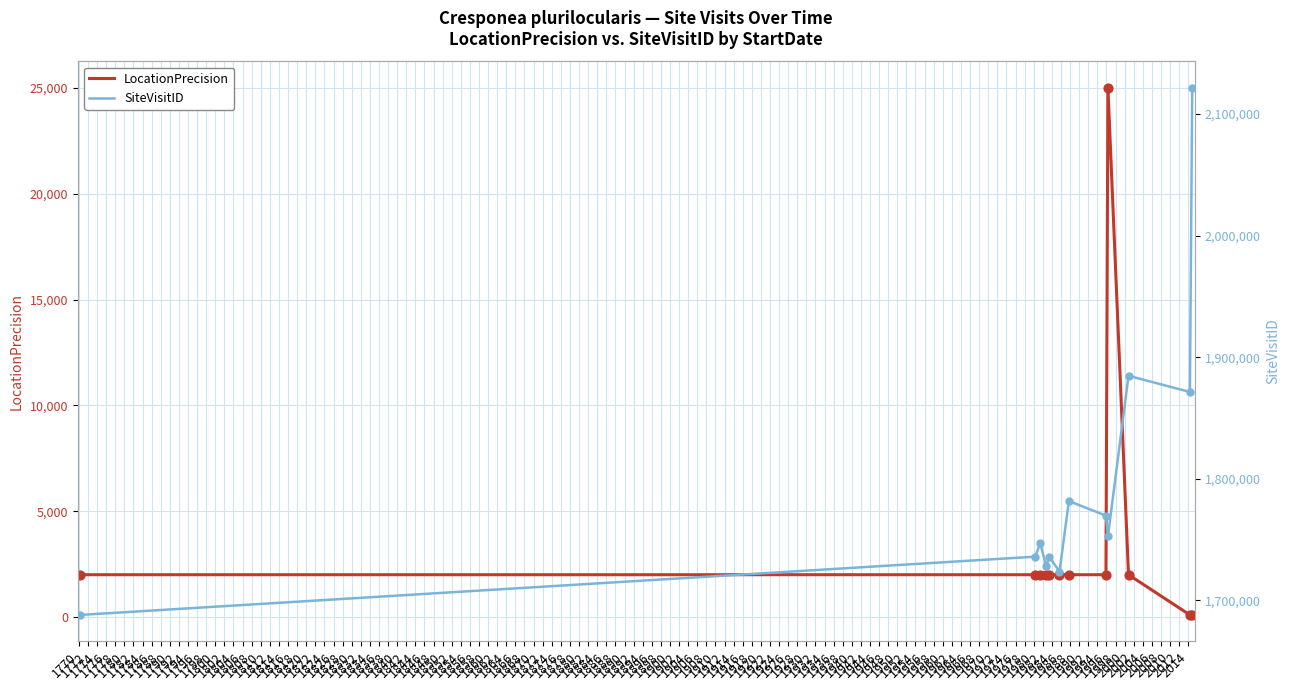

Which series reaches the maximum Y coordinate?

SiteVisitID